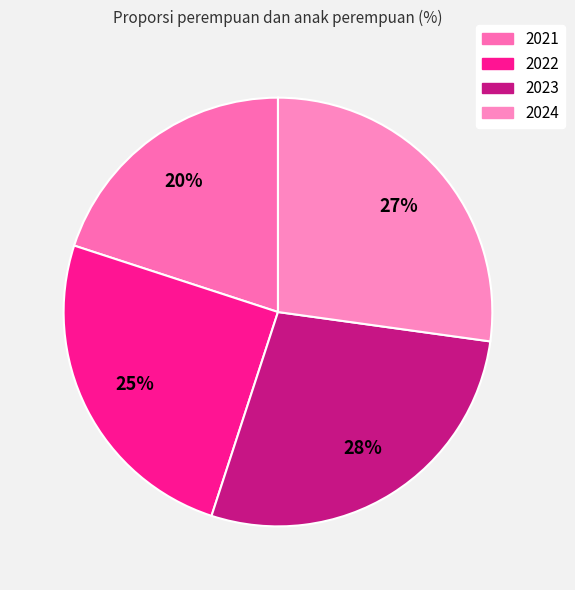

To the nearest percent, what portion does 2024 represent?

27%